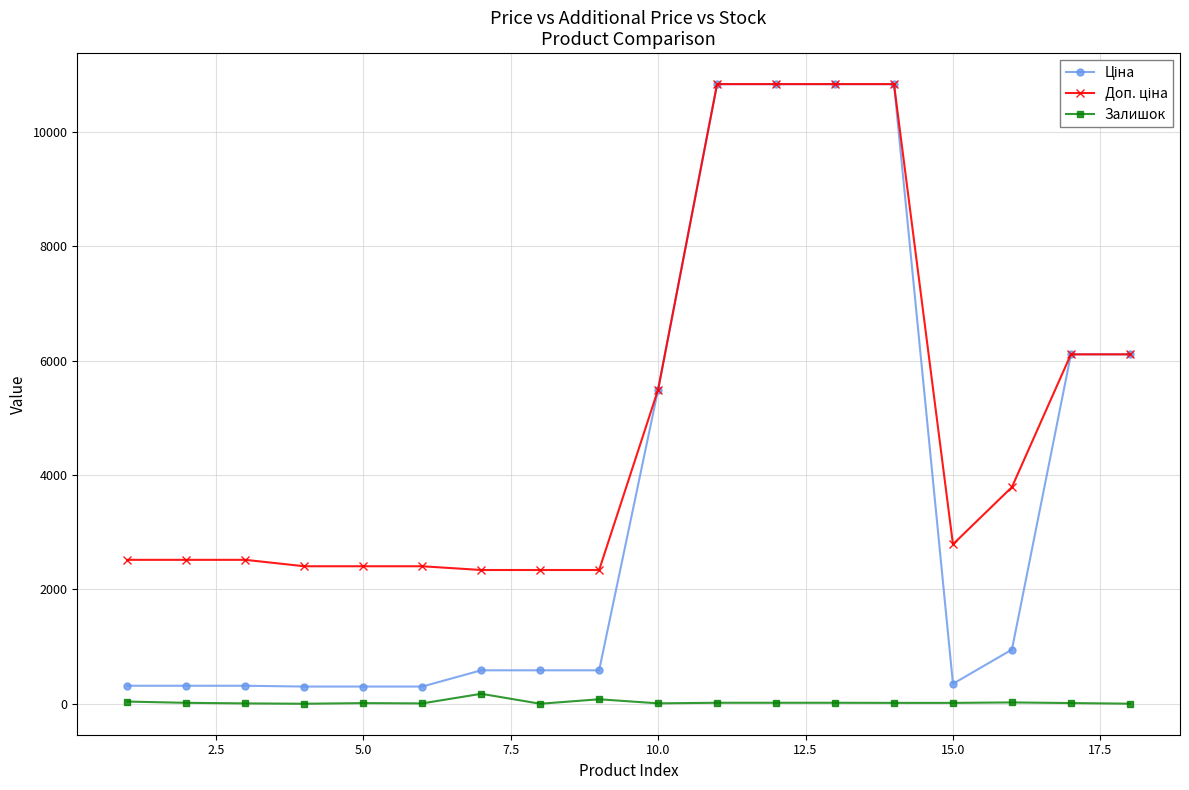

At how many categories does at least one series exceed 9924?

4